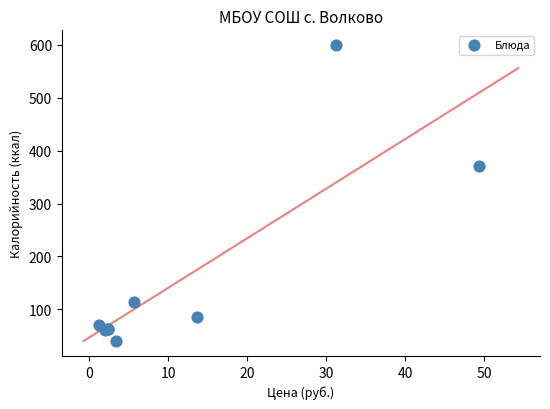

What Y value in the scatter plot is closest to 319?

370.8